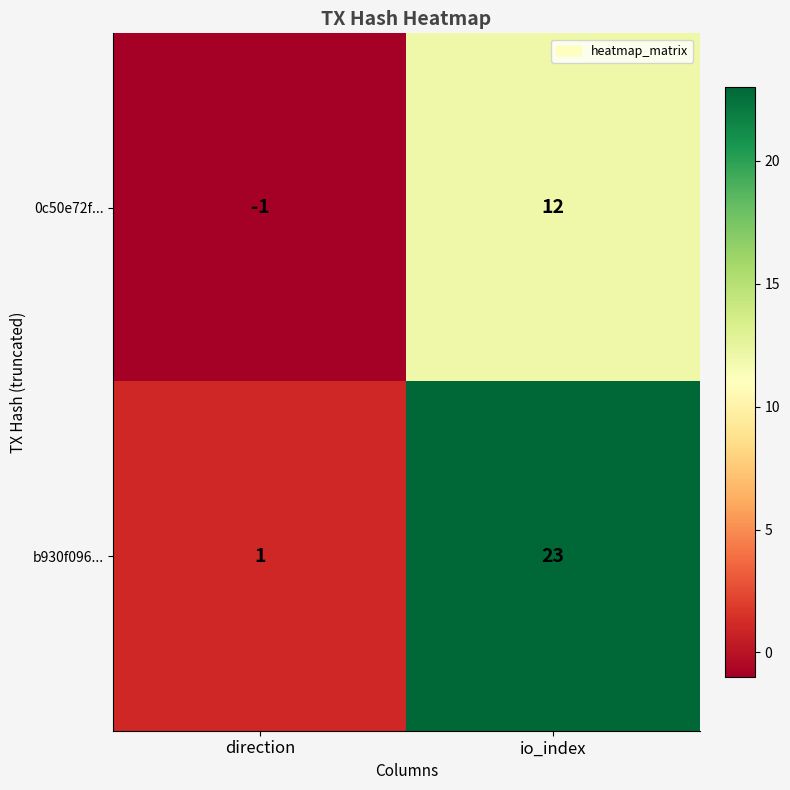

How many series are shown in this chart?

2